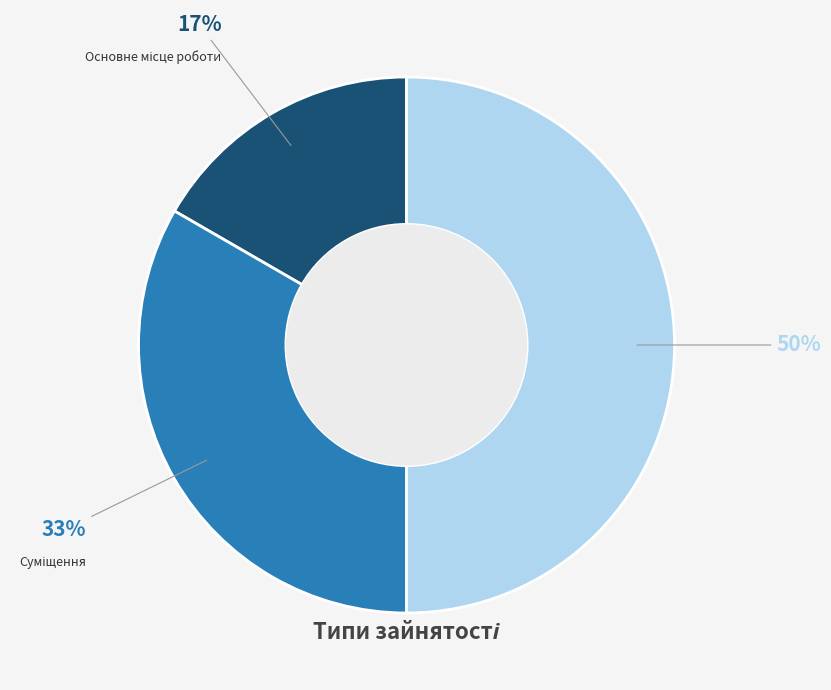

Count the number of slices in the pie.

3